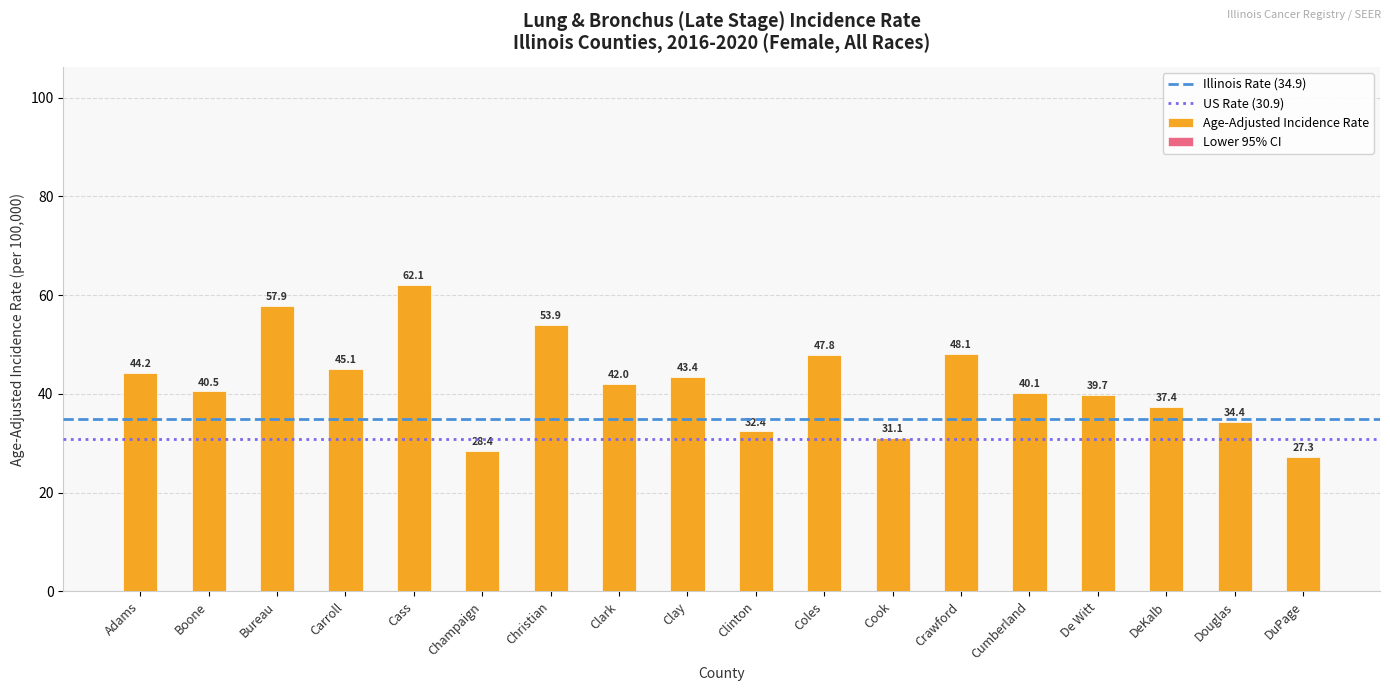

Reading left to right, transcribe all the data shown in this chart.

Age-Adjusted Incidence Rate: Adams=44.2	Boone=40.5	Bureau=57.9	Carroll=45.1	Cass=62.1	Champaign=28.4	Christian=53.9	Clark=42.0	Clay=43.4	Clinton=32.4	Coles=47.8	Cook=31.1	Crawford=48.1	Cumberland=40.1	De Witt=39.7	DeKalb=37.4	Douglas=34.4	DuPage=27.3
Lower 95% CI: Adams=36.0	Boone=31.6	Bureau=45.2	Carroll=28.7	Cass=40.4	Champaign=24.1	Christian=41.3	Clark=26.8	Clay=28.0	Clinton=23.2	Coles=37.7	Cook=30.2	Crawford=32.7	Cumberland=23.0	De Witt=25.0	DeKalb=30.6	Douglas=21.1	DuPage=25.5